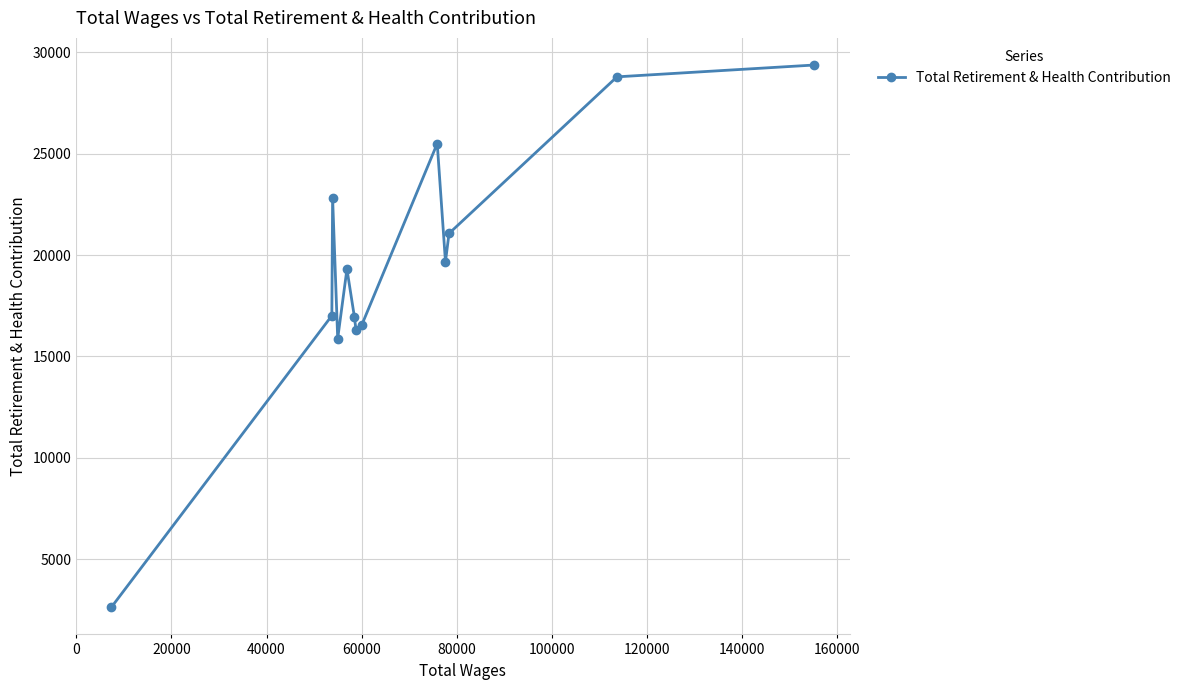

Count the number of categories in the chart.

13